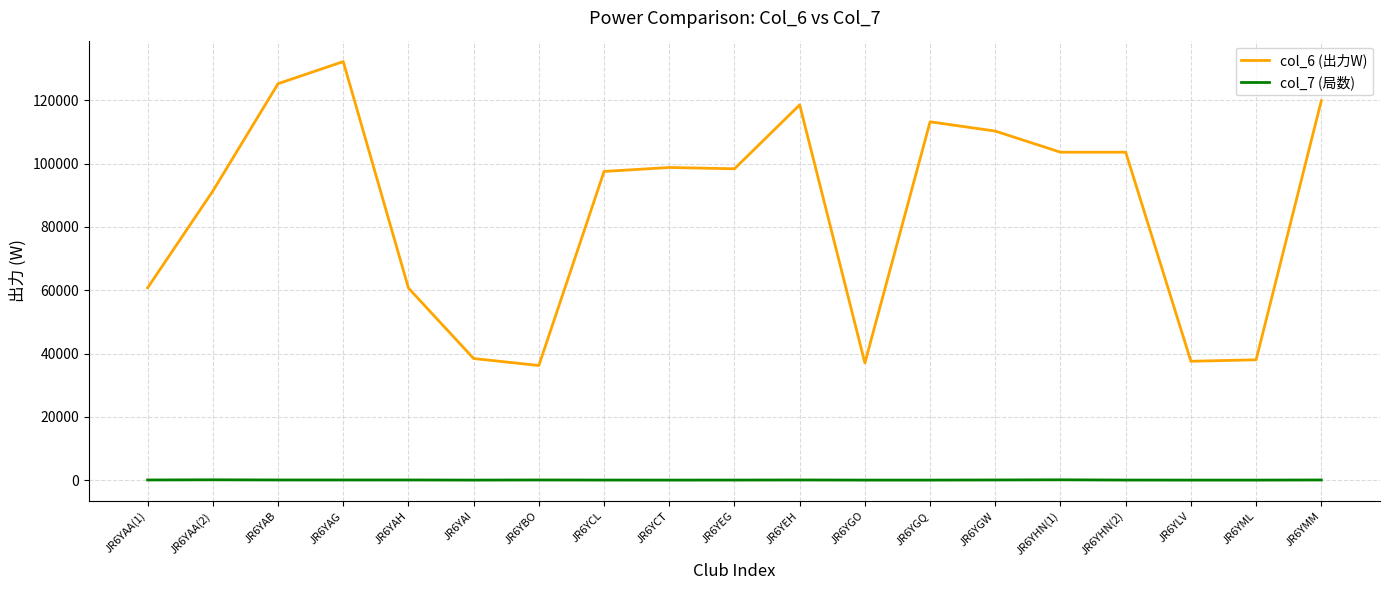

What is the average value of the col_7 (局数) series?

38